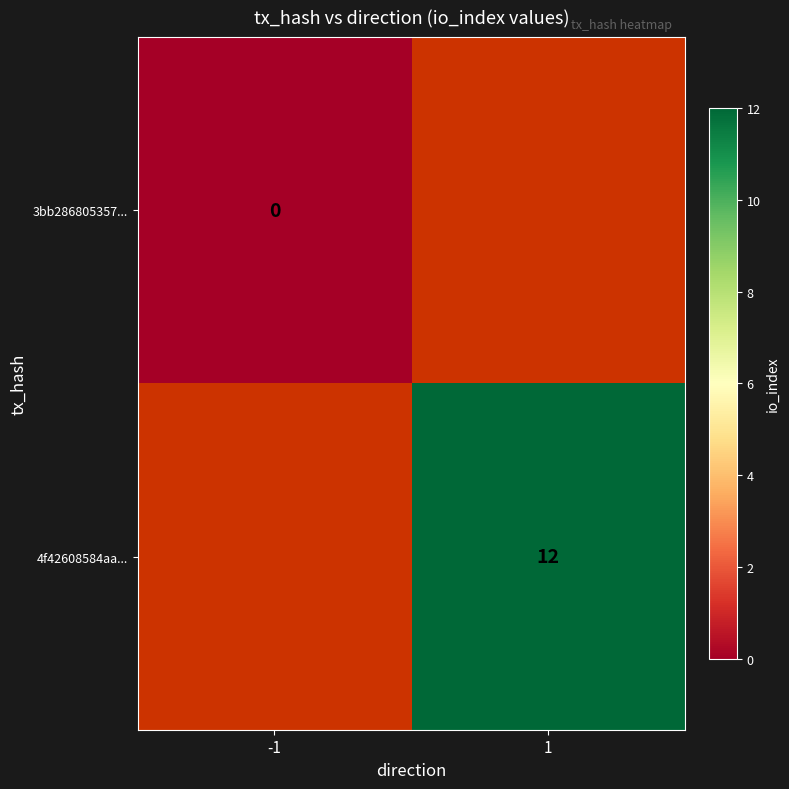

List the series in order of their peak value, lowest first.

3bb286805357..., 4f42608584aa...